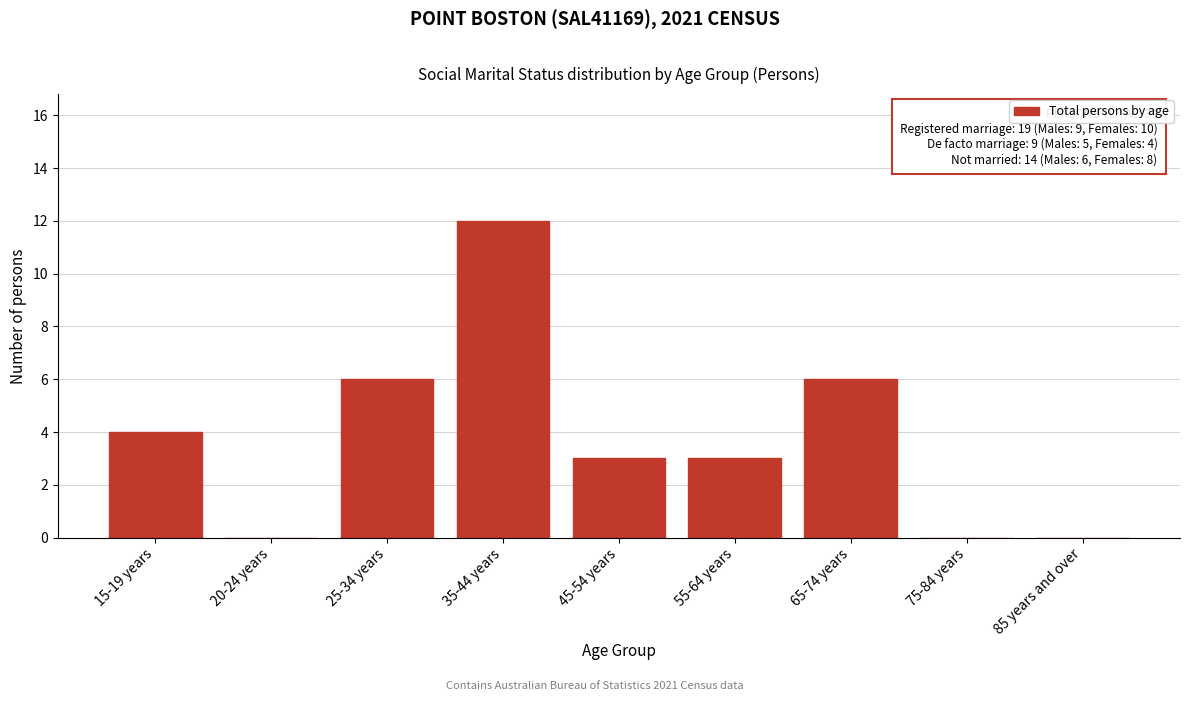

Reading left to right, transcribe all the data shown in this chart.

15-19 years=4	20-24 years=0	25-34 years=6	35-44 years=12	45-54 years=3	55-64 years=3	65-74 years=6	75-84 years=0	85 years and over=0